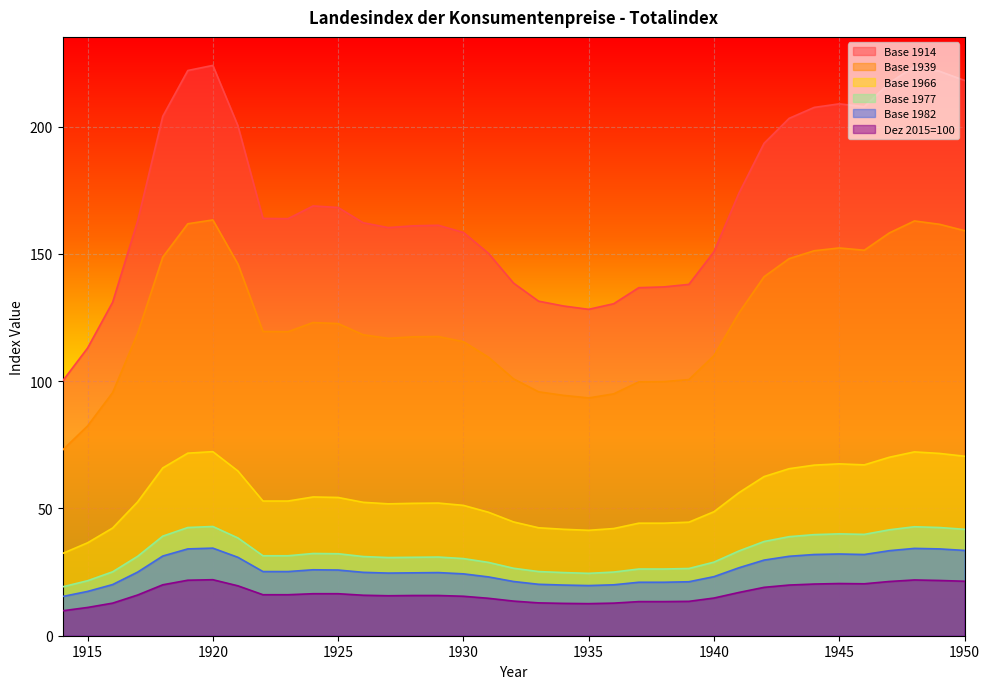

At 1917, list the series in order from smallest to largest.

Dez 2015=100, Base 1982, Base 1977, Base 1966, Base 1939, Base 1914